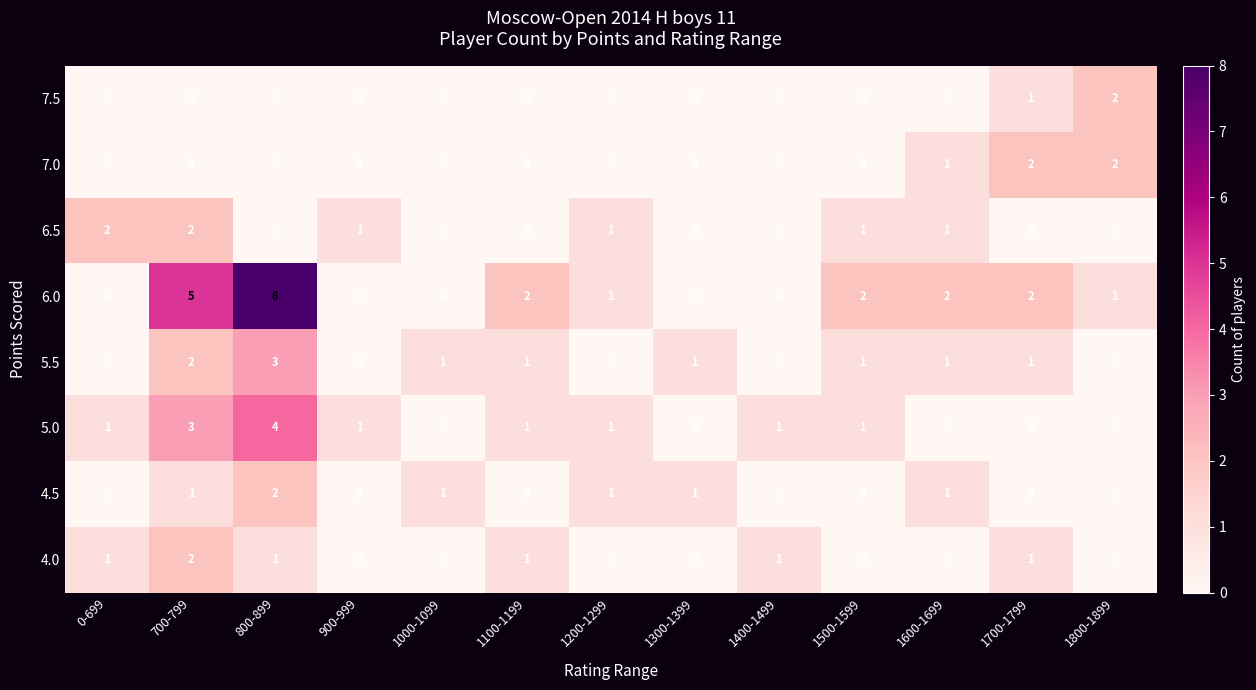

What is the spread (max minus min) of values at 0-699?

2